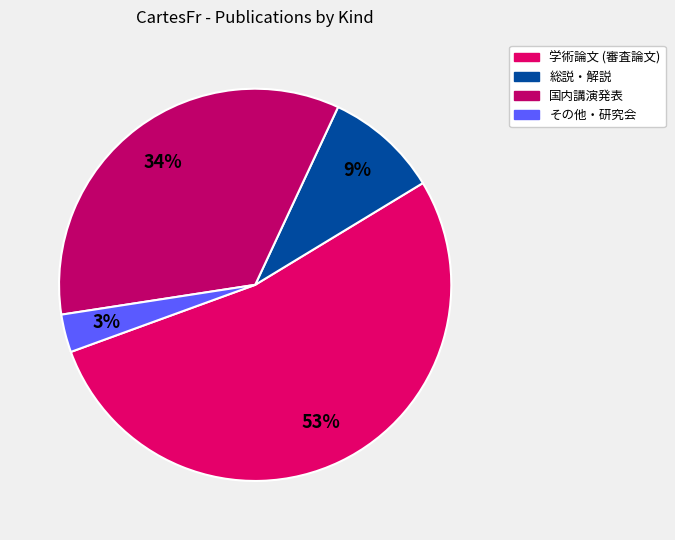

Which slice represents more than half of the pie?

学術論文 (審査論文)